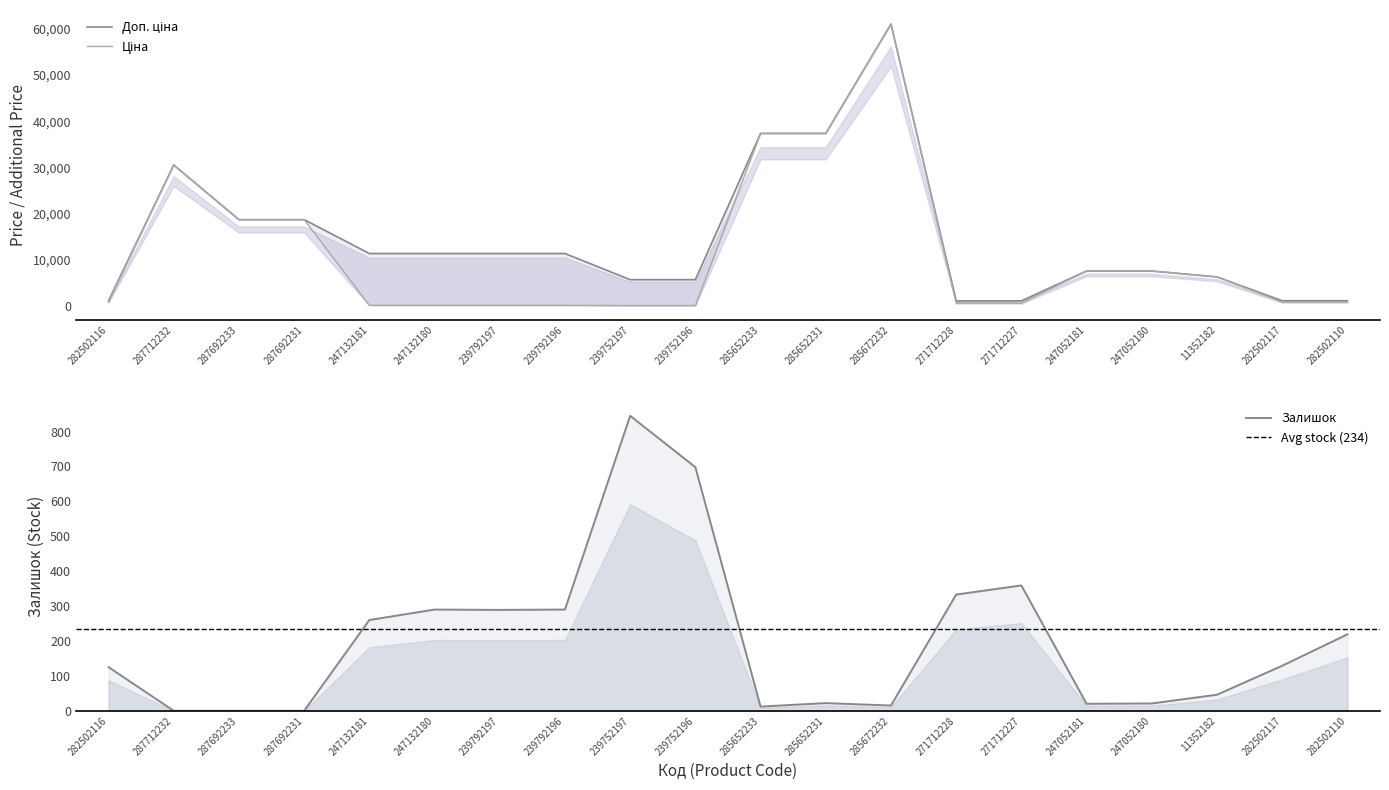

What is the label of the 7th point from the right?

271712228